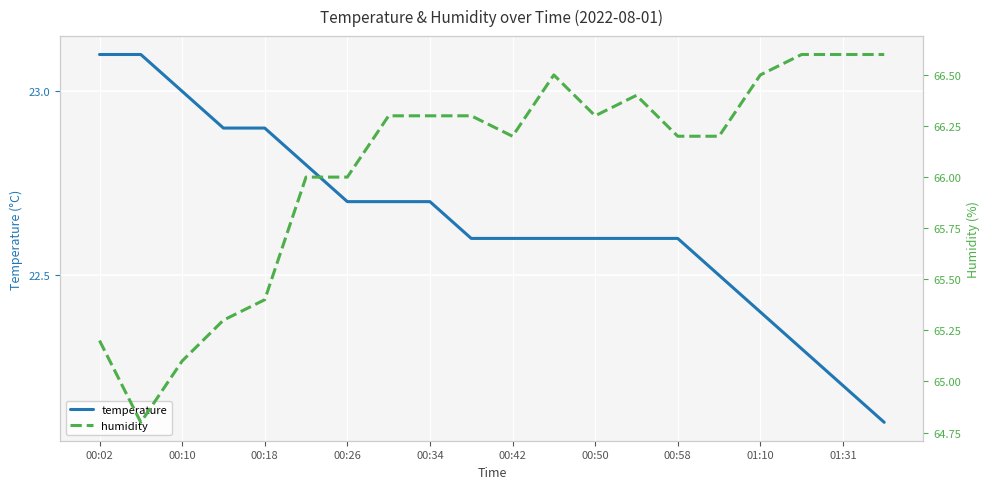

The value of temperature at 00:18 is 22.9. True or false?

True